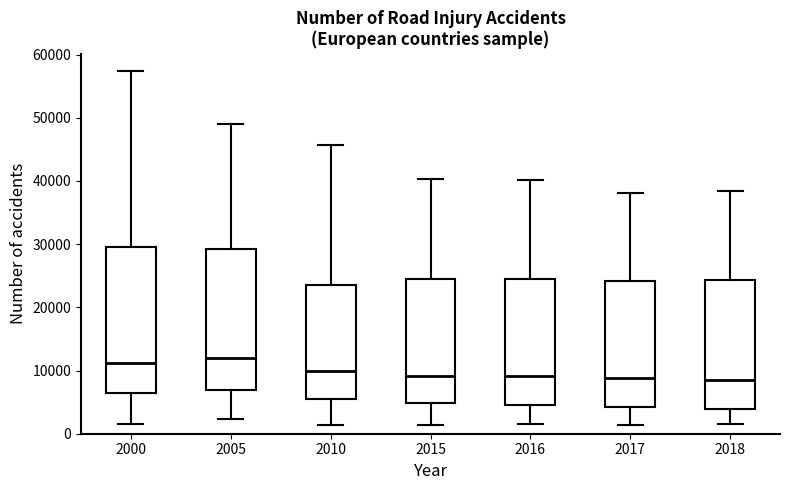

Where does the median line of the box at x = 2015 sit on the y-axis? The values are not printed on the chart, so give them approximately, as read against the axis.

9000